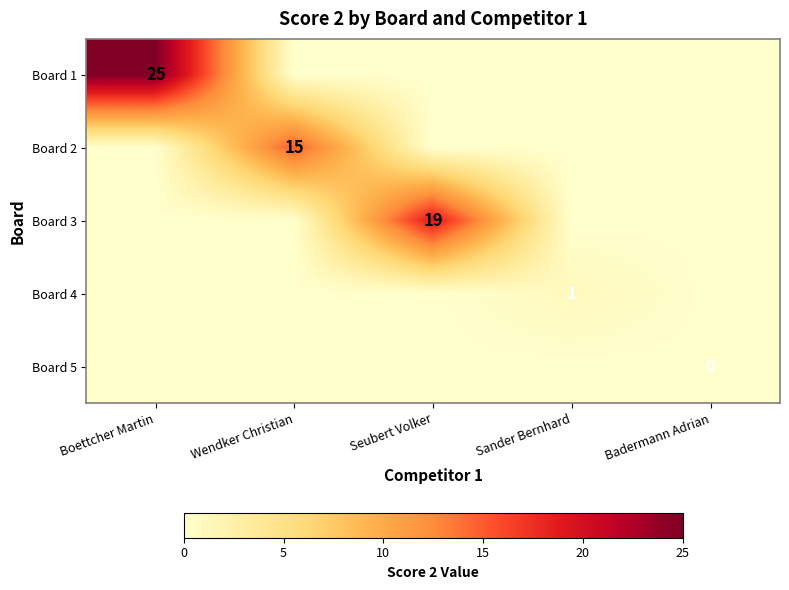

At how many categories does at least one series exceed 11?

3